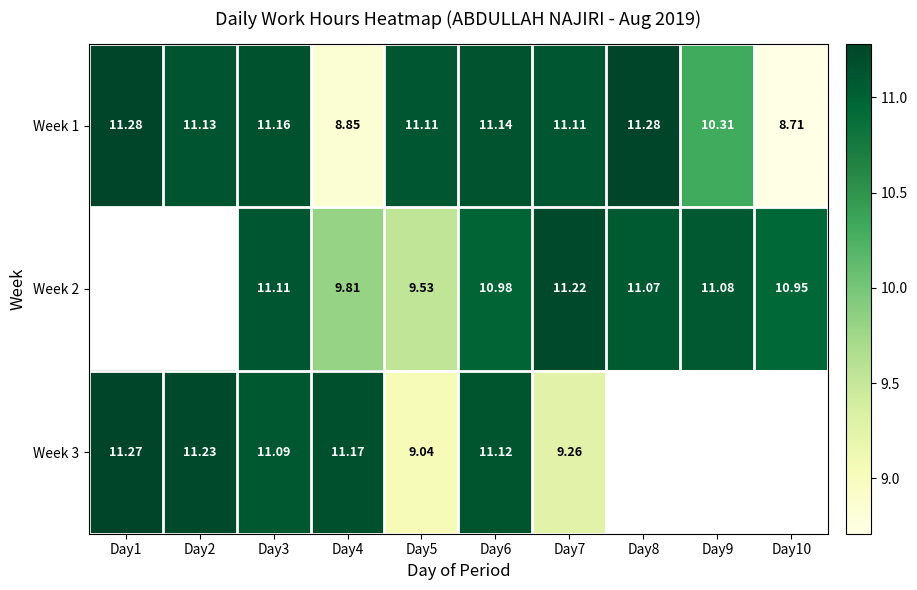

How many values in the Week 1 series exceed 11?

7